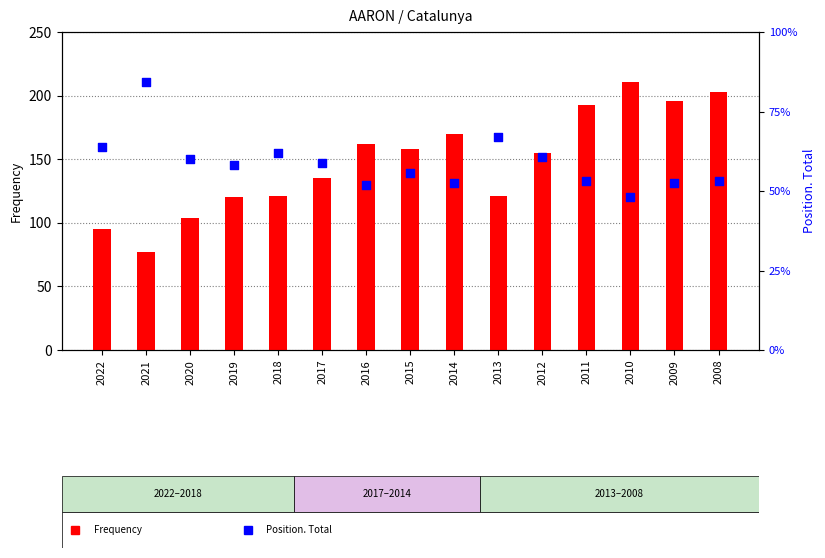

At which category is the sum across all series the highest?

2010